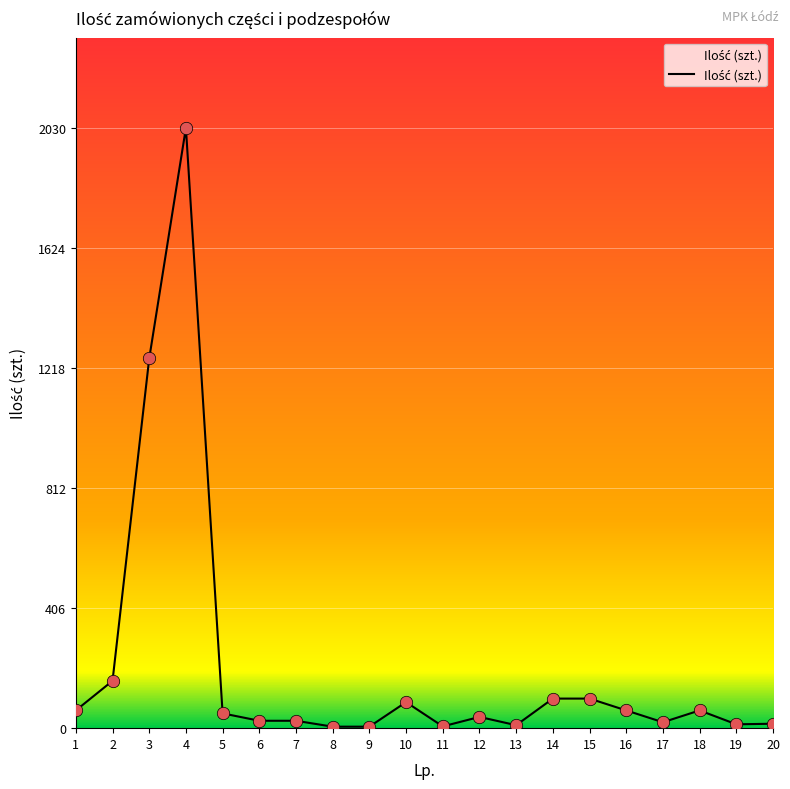

What is the change in value from 11 to 20?

+9